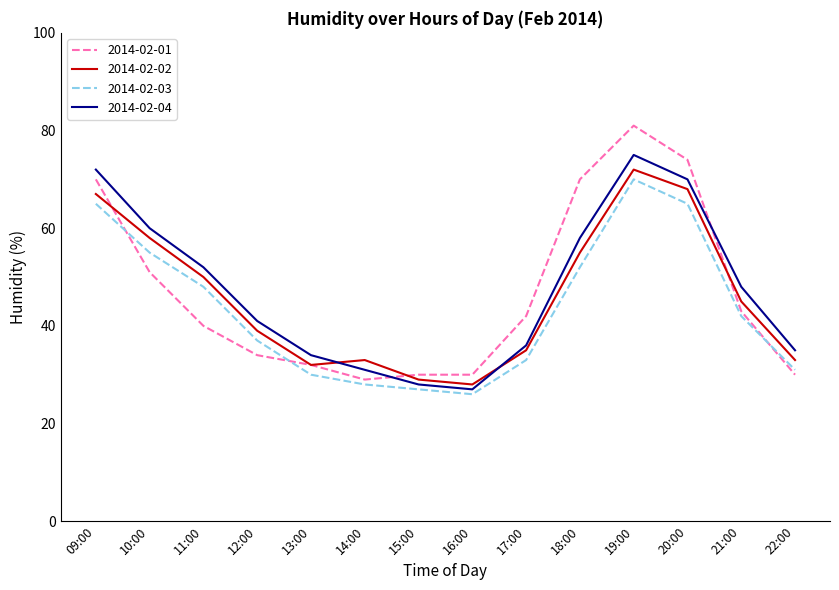

Is it true that 2014-02-02 equals 29 at 15:00?

True